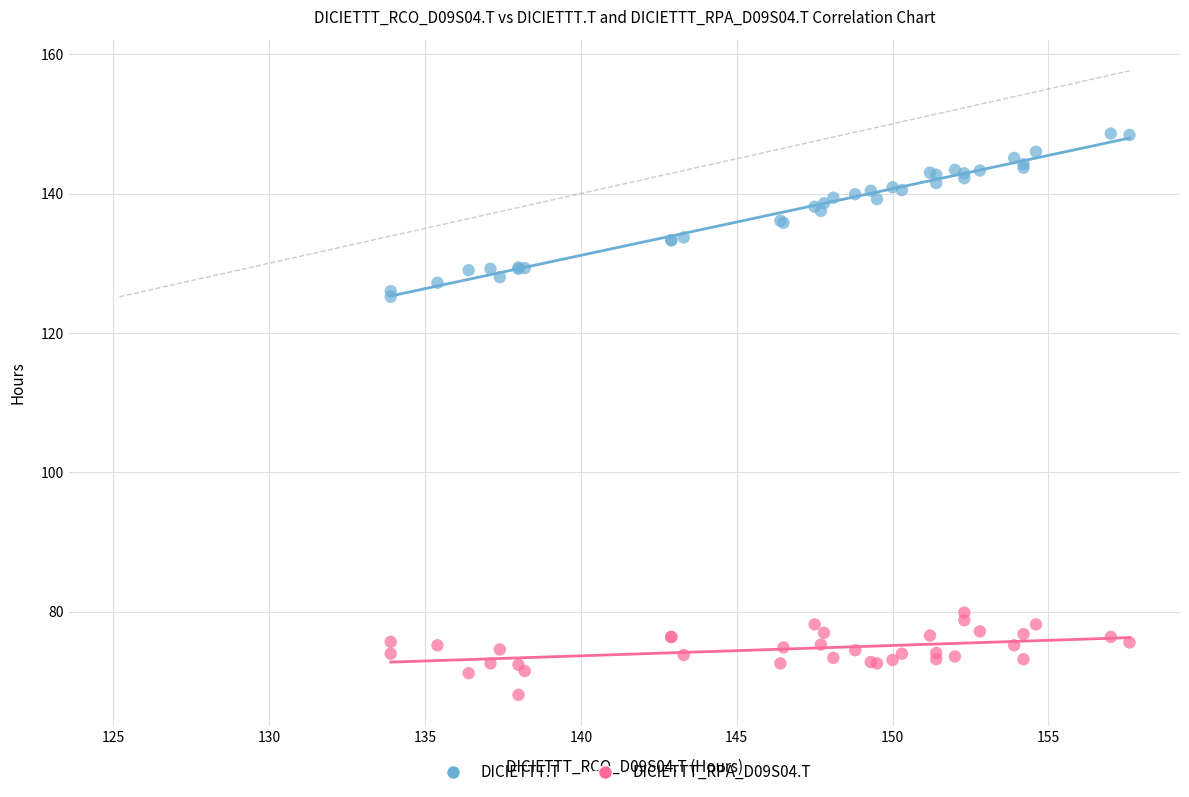

Which series contains the highest Y value?

DICIETTT.T